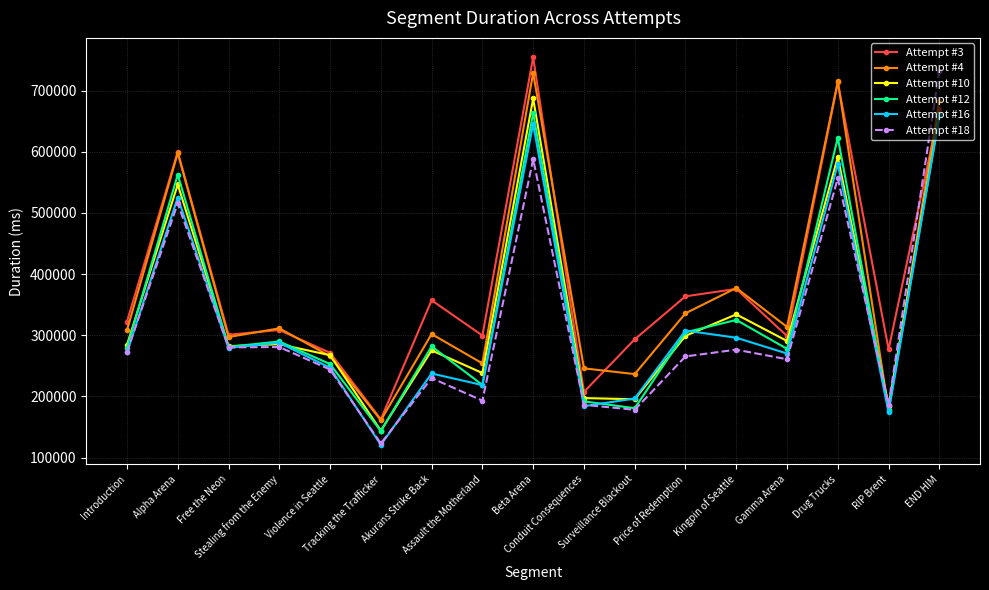

Which category has the lowest value in the Attempt #3 series?

Tracking the Trafficker